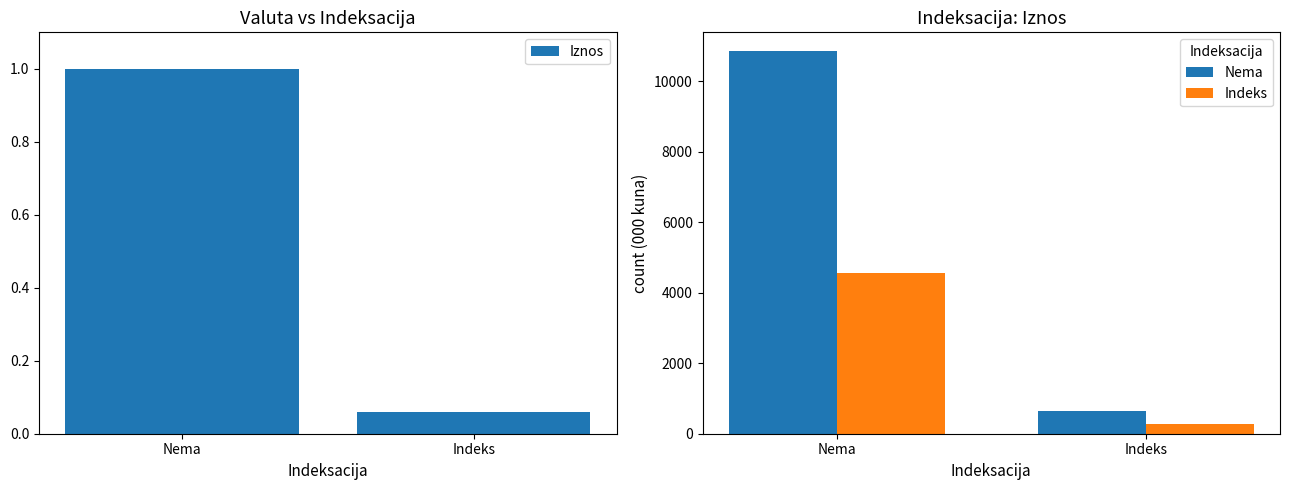

What is the highest value of the Indeks series?

4555.0